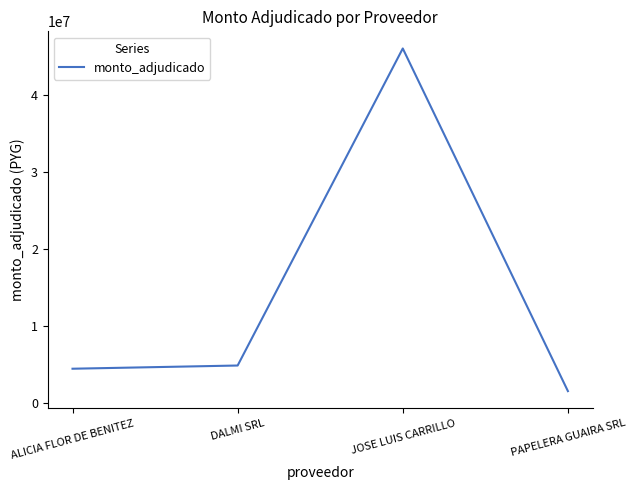

At which category does the data reach its first local peak?

JOSE LUIS CARRILLO